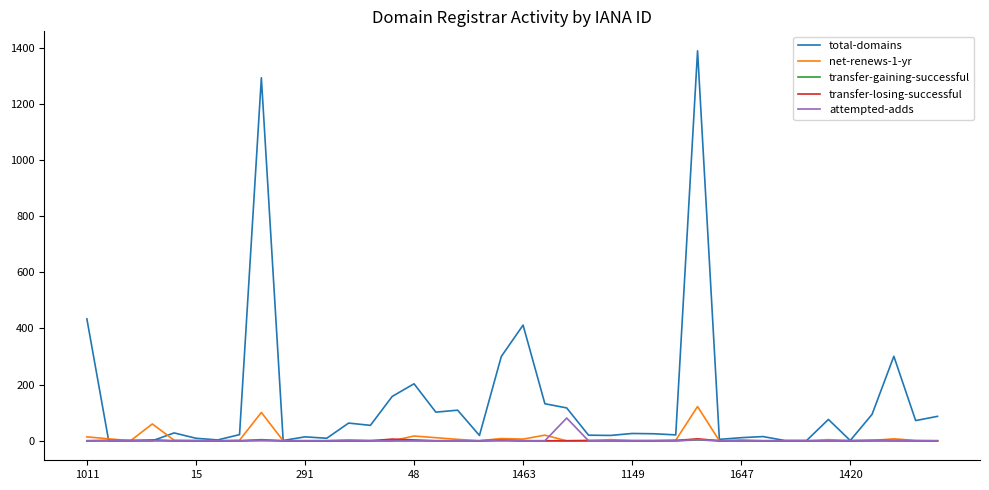

What is the maximum value shown in the chart?

1389